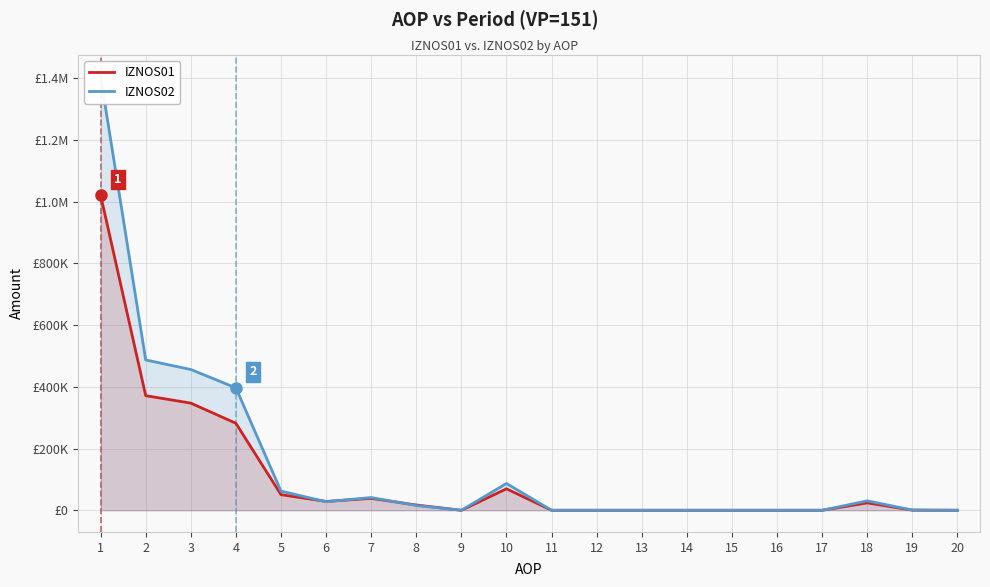

List the series in order of their peak value, highest first.

IZNOS02, IZNOS01